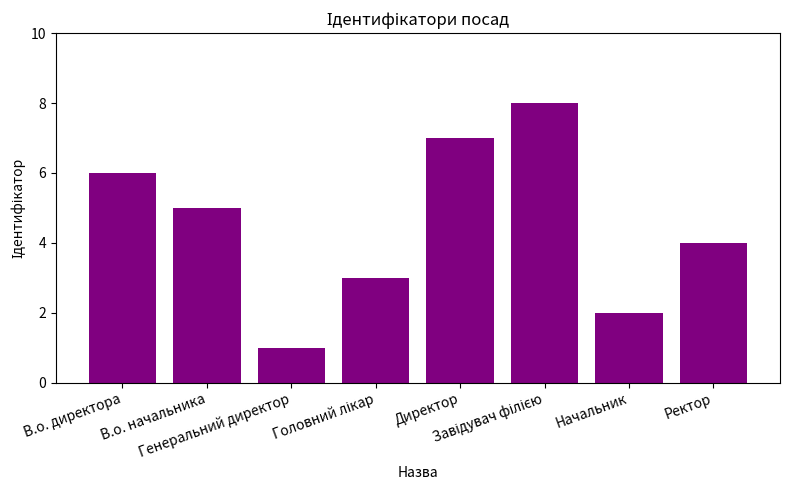

Where is the data nearest to the value 4?

Ректор